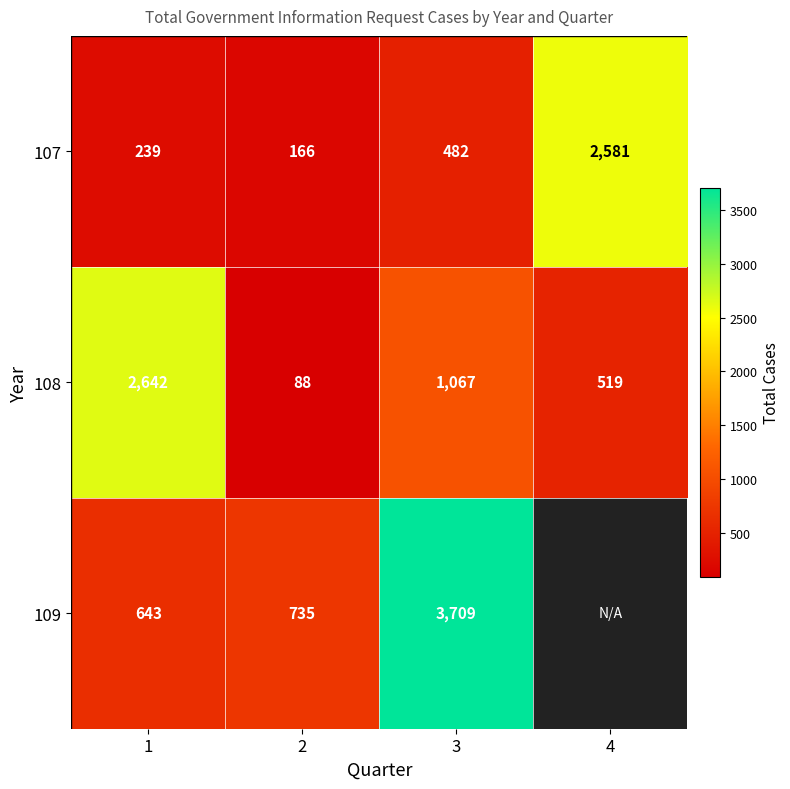

At which category is the sum across all series the highest?

3